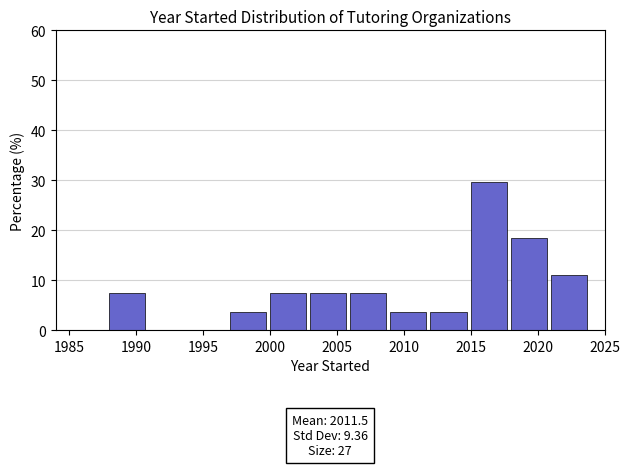

Over which range of the x-axis is the bar tallest?

2015 to 2018